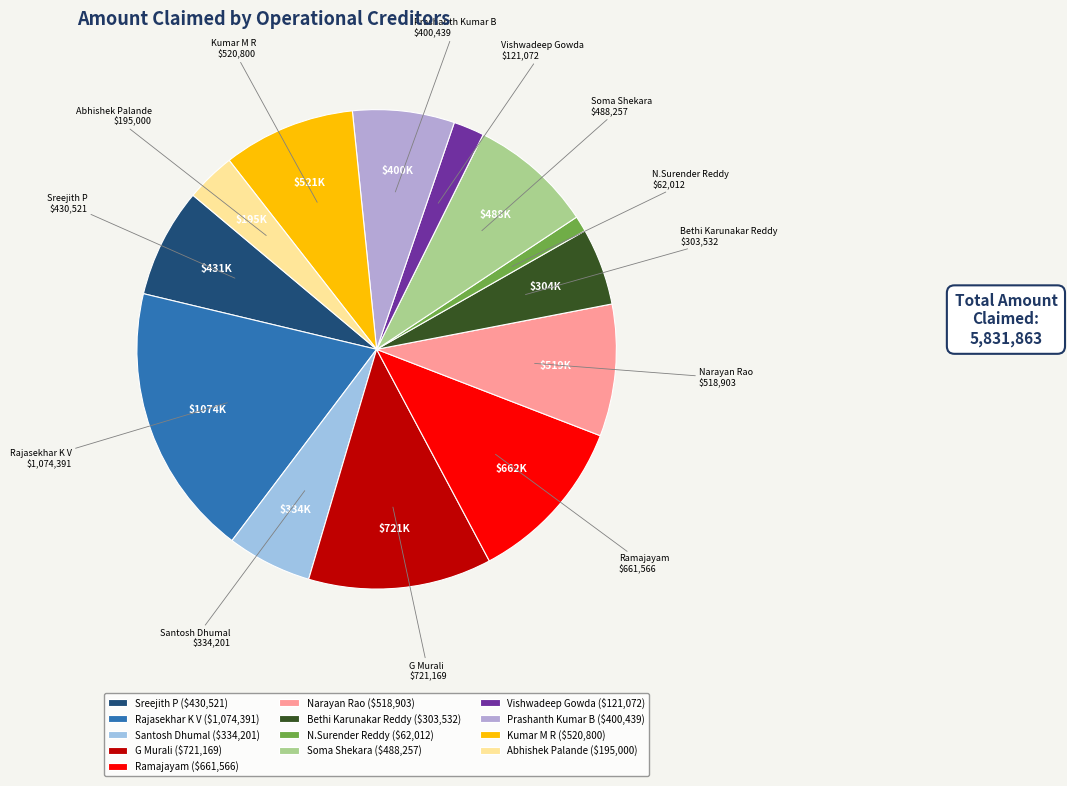

How many segments does this pie chart have?

13